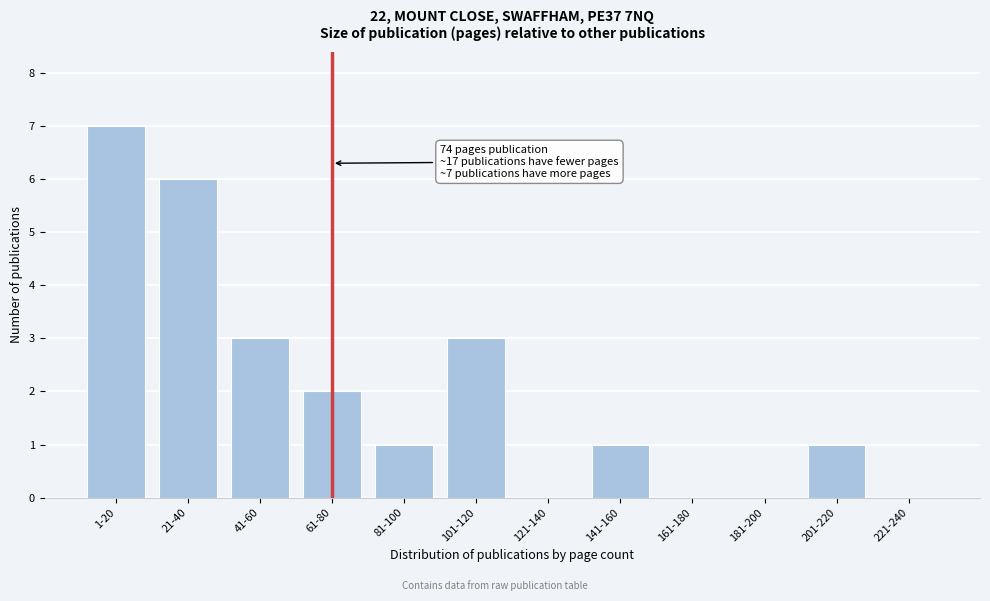

Reading left to right, what are all the values shown in this chart?

1-20=7	21-40=6	41-60=3	61-80=2	81-100=1	101-120=3	121-140=0	141-160=1	161-180=0	181-200=0	201-220=1	221-240=0